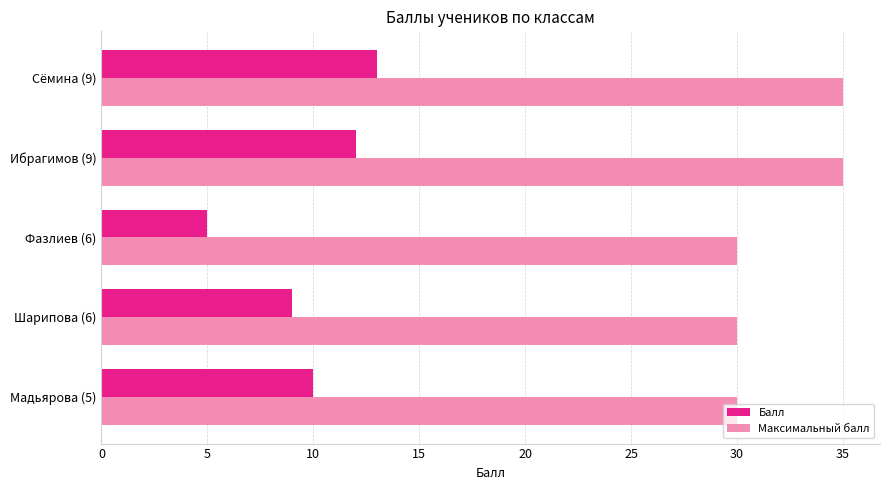

What is the average value of the Балл series?

10